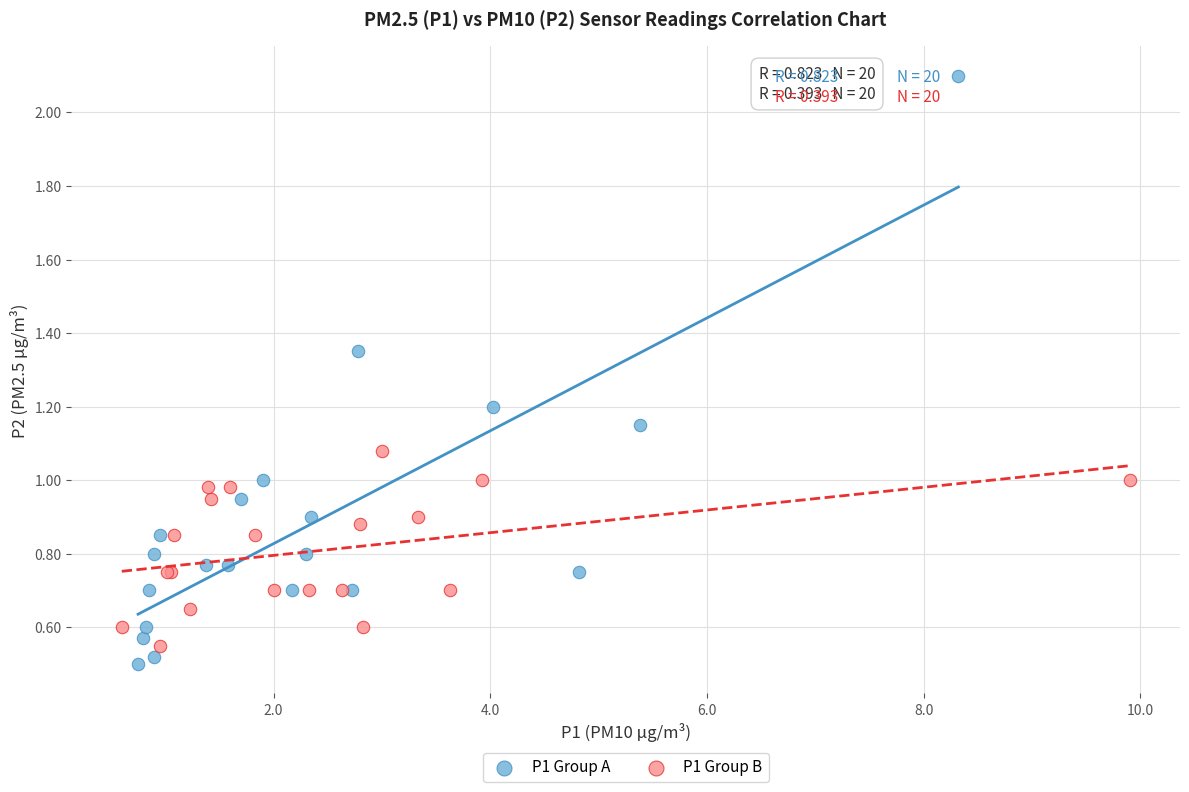

Which series reaches the minimum Y coordinate?

P1 Group A